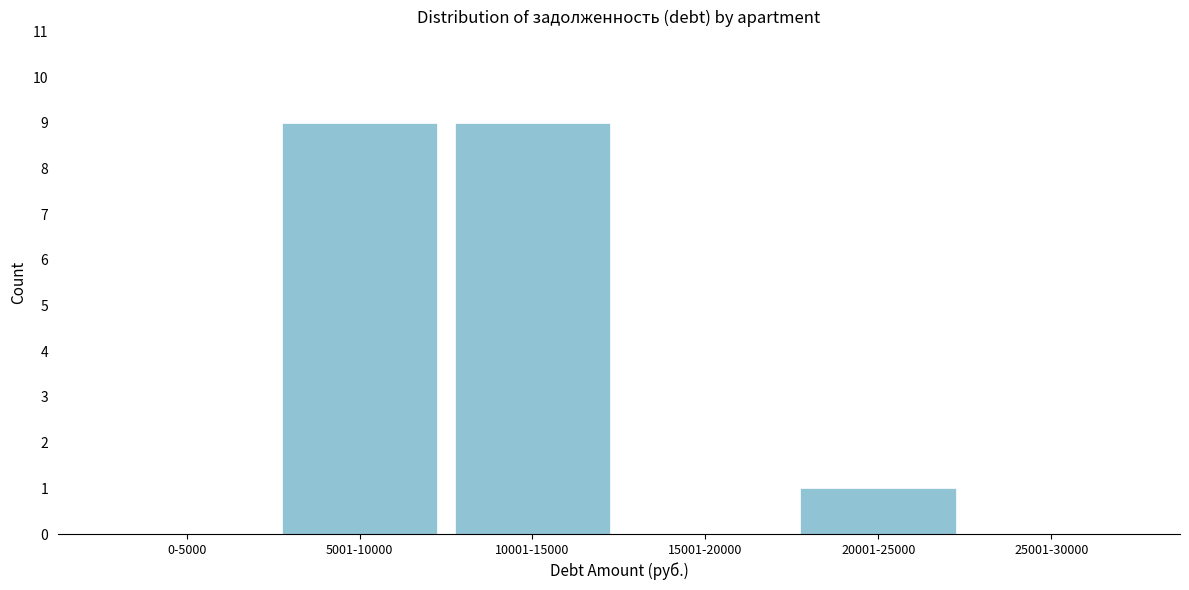

Reading left to right, list all the values displayed in this chart.

0-5000=0	5001-10000=9	10001-15000=9	15001-20000=0	20001-25000=1	25001-30000=0